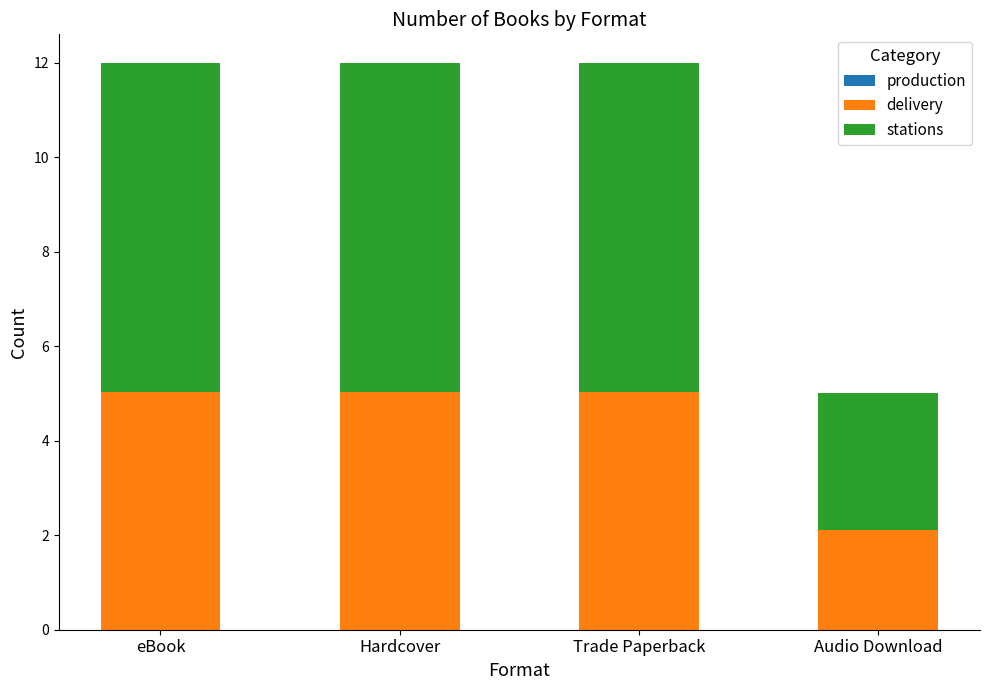

How many distinct data groups are displayed?

2